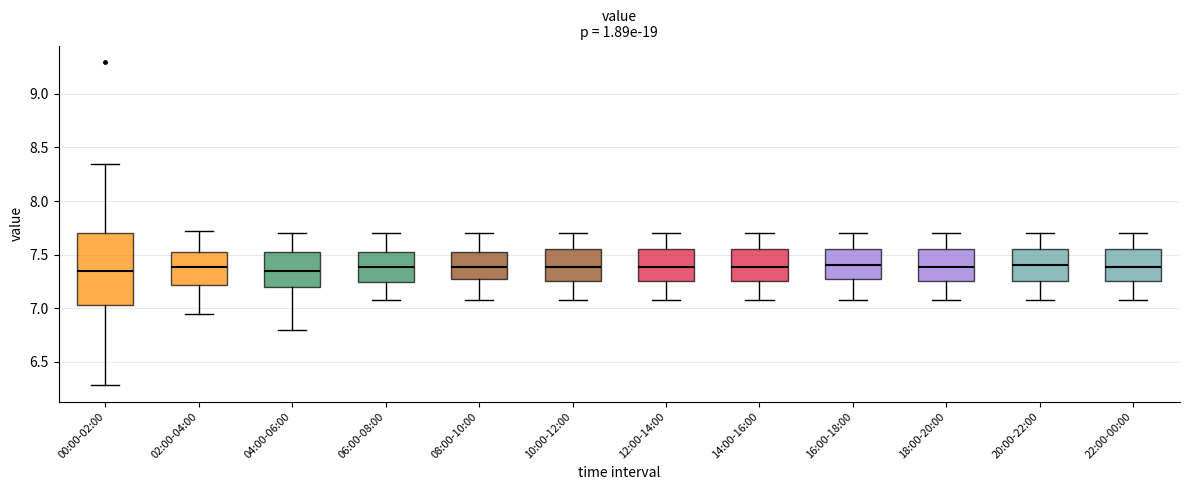

Reading left to right, transcribe this box plot: for each box, give where its median line is, the range the box spans, and where its two whiskers end, as read against the y-axis. The values are not printed on the chart, so give them approximately, as read against the axis.

00:00-02:00: median 7.35, box 7.05 to 7.70, whiskers 6.30 to 8.35
02:00-04:00: median 7.40, box 7.20 to 7.55, whiskers 6.95 to 7.70
04:00-06:00: median 7.35, box 7.20 to 7.50, whiskers 6.80 to 7.70
06:00-08:00: median 7.40, box 7.25 to 7.50, whiskers 7.10 to 7.70
08:00-10:00: median 7.40, box 7.25 to 7.55, whiskers 7.10 to 7.70
10:00-12:00: median 7.40, box 7.25 to 7.55, whiskers 7.10 to 7.70
12:00-14:00: median 7.40, box 7.25 to 7.55, whiskers 7.10 to 7.70
14:00-16:00: median 7.40, box 7.25 to 7.55, whiskers 7.10 to 7.70
16:00-18:00: median 7.40, box 7.25 to 7.55, whiskers 7.10 to 7.70
18:00-20:00: median 7.40, box 7.25 to 7.55, whiskers 7.10 to 7.70
20:00-22:00: median 7.40, box 7.25 to 7.55, whiskers 7.10 to 7.70
22:00-00:00: median 7.40, box 7.25 to 7.55, whiskers 7.10 to 7.70